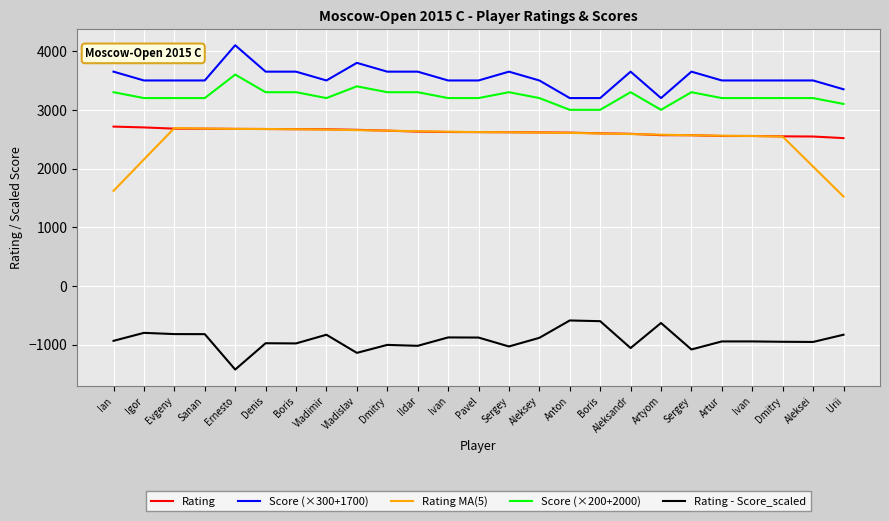

At which label does Rating - Score_scaled first exceed -946?

Ian